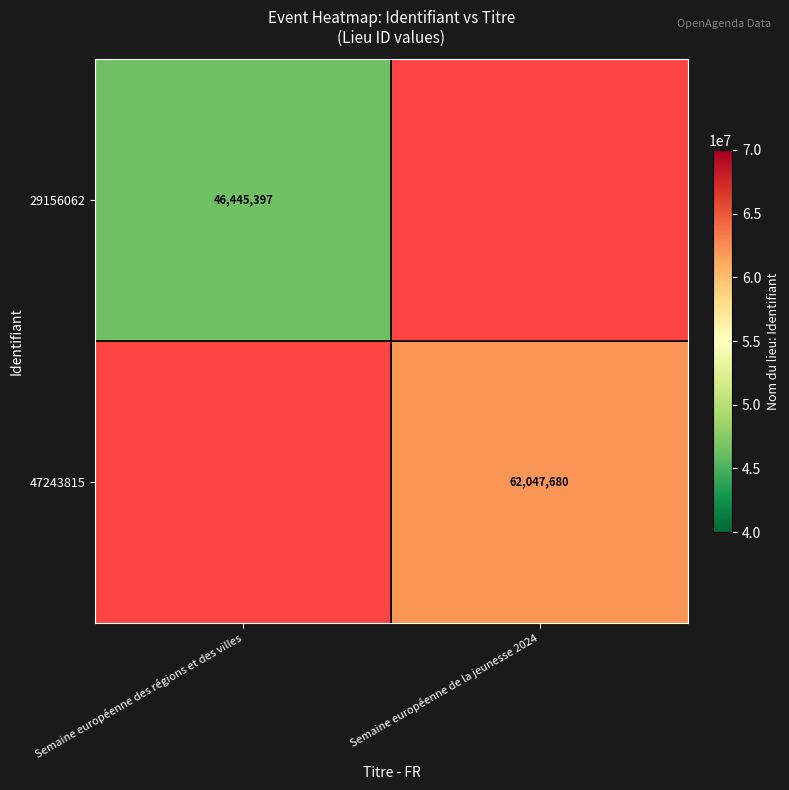

Is it true that 29156062 equals 11167200 at Semaine européenne des régions et des villes?

False